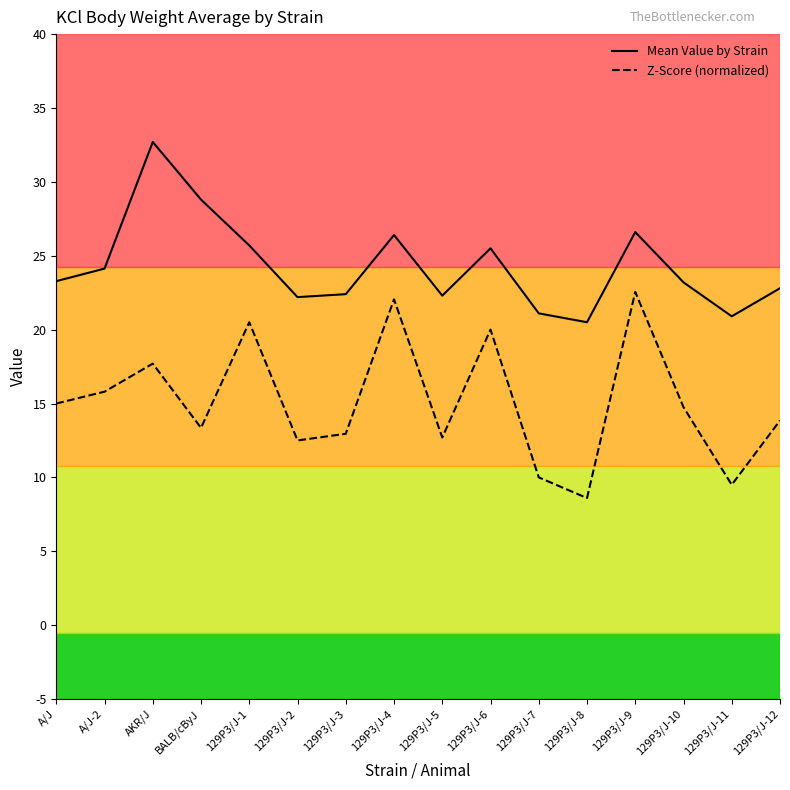

What value does the Z-Score (normalized) series have at 129P3/J-12?

13.8